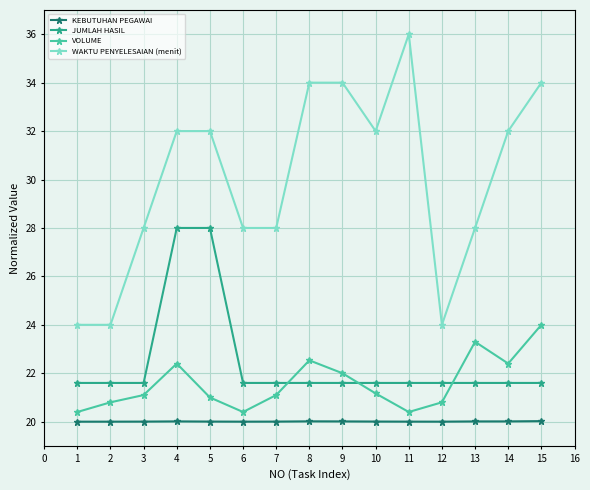

How many distinct data groups are displayed?

4